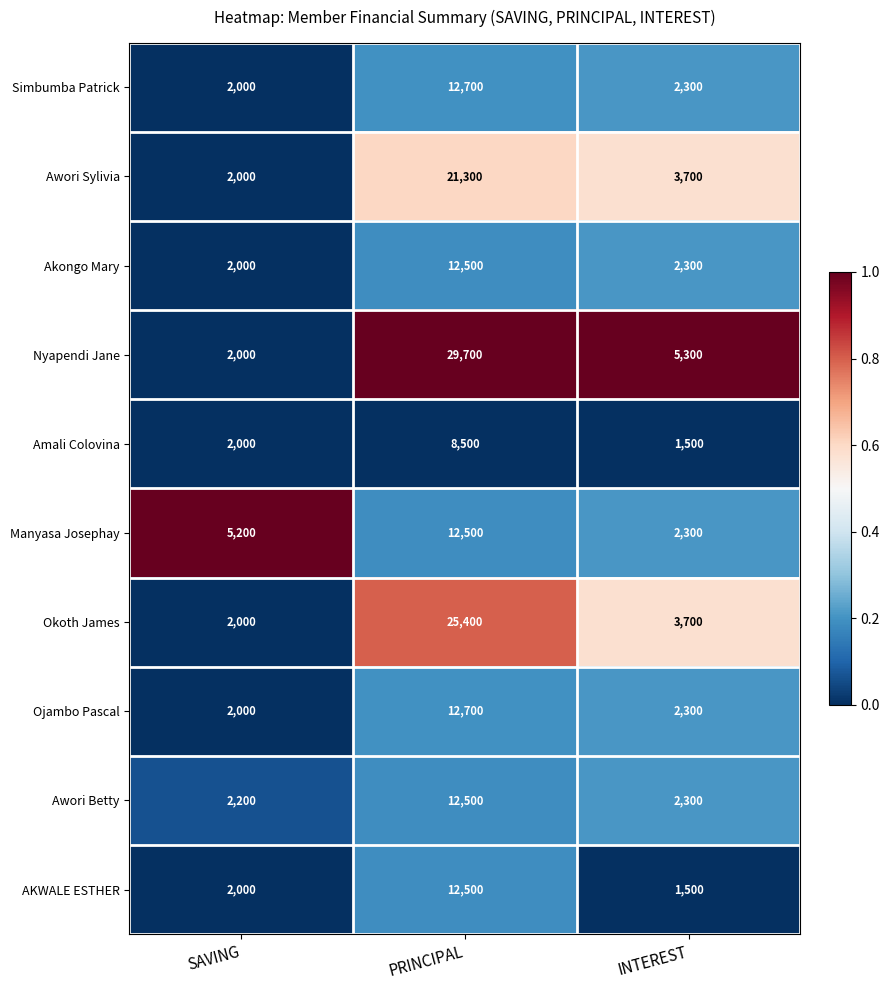

How many series are shown in this chart?

10